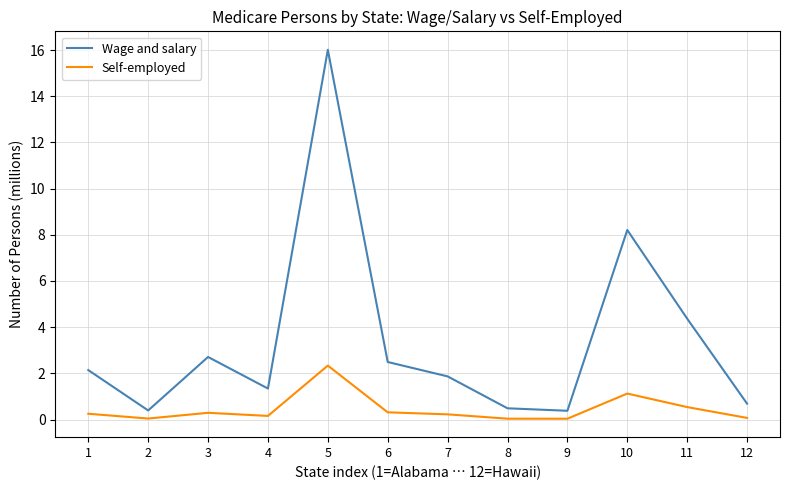

Does the chart display data point markers on the line(s)?

No